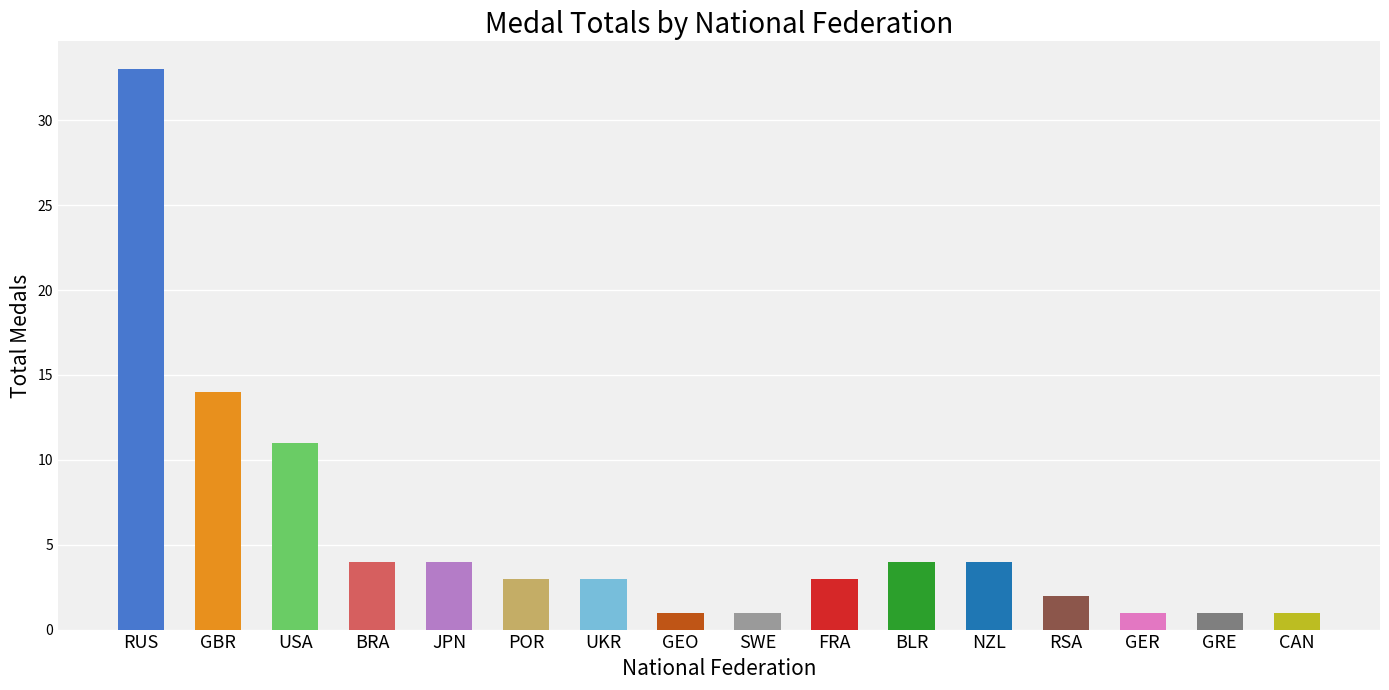

Which has a higher value, GBR or BRA?

GBR